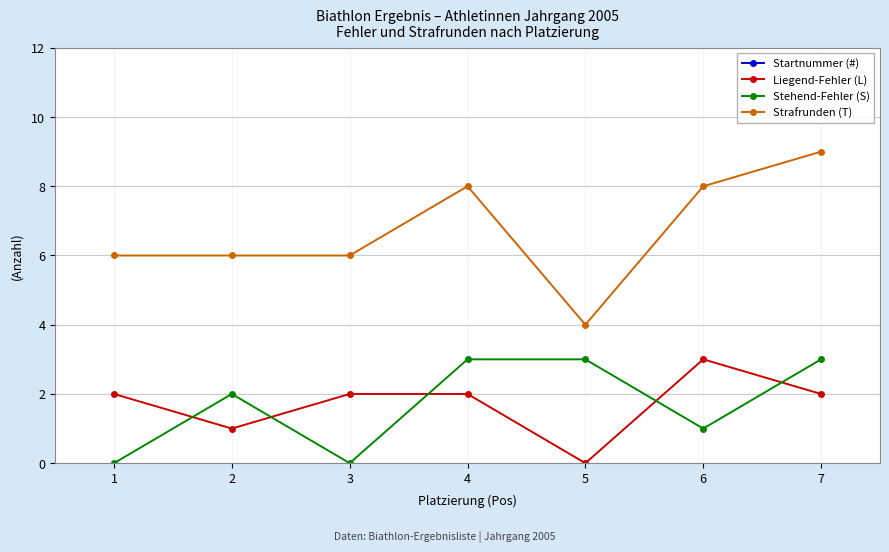

What is the difference between the maximum and second lowest values in the Strafrunden (T) series?

3